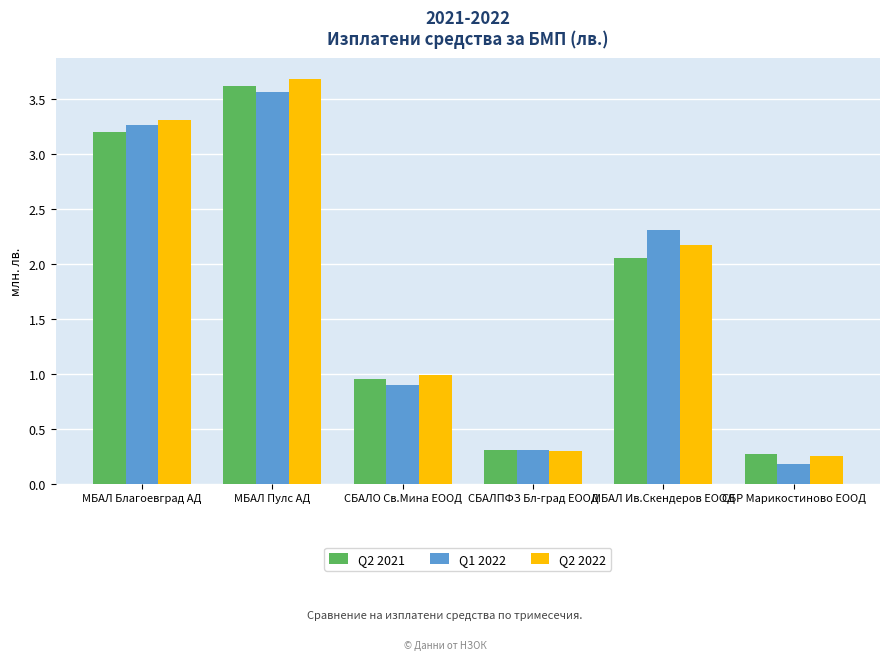

What is the label of the 1st bar from the right?

СБР Марикостиново ЕООД